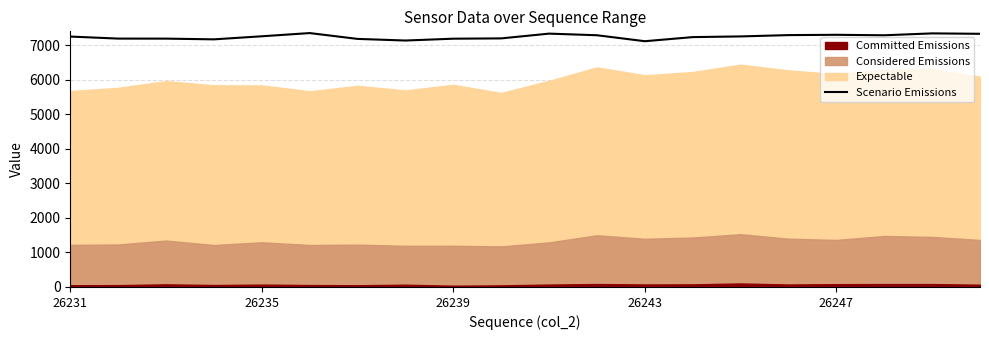

How many points are higher than both their immediate neighbors (excluding endpoints)?

4